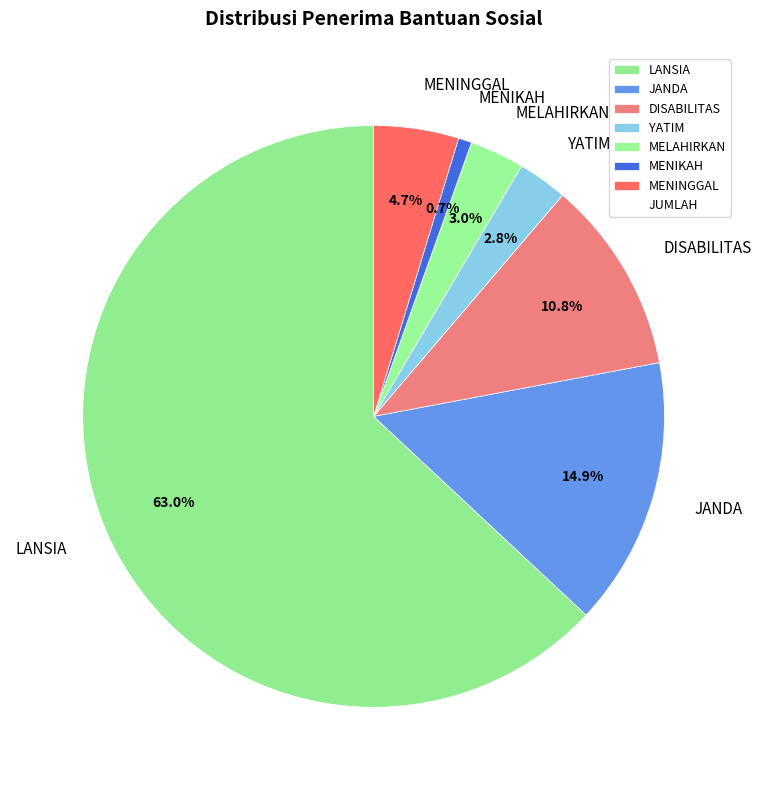

Does DISABILITAS represent more than half of the total?

No